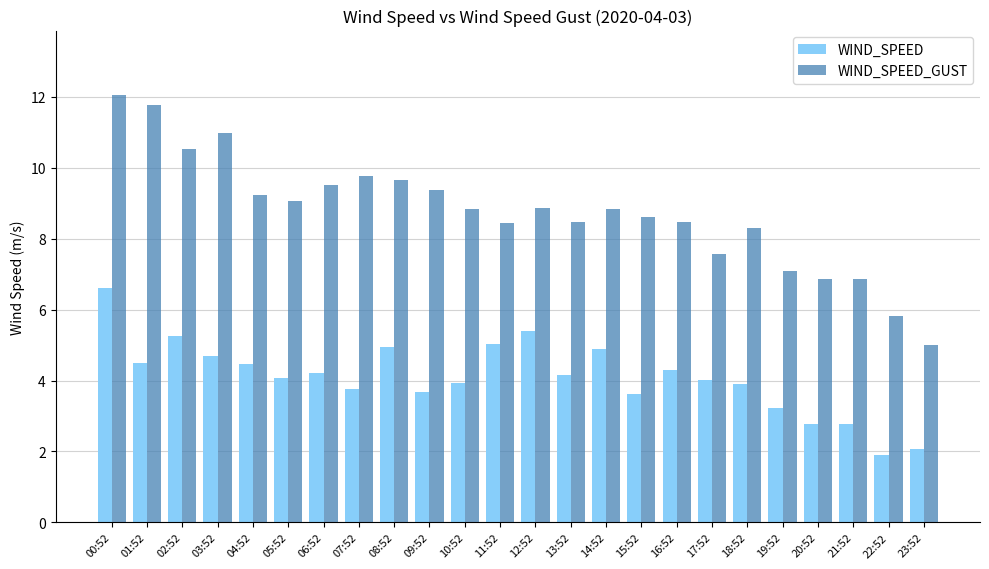

What is the difference between the highest and lowest values at 07:52?

6.0